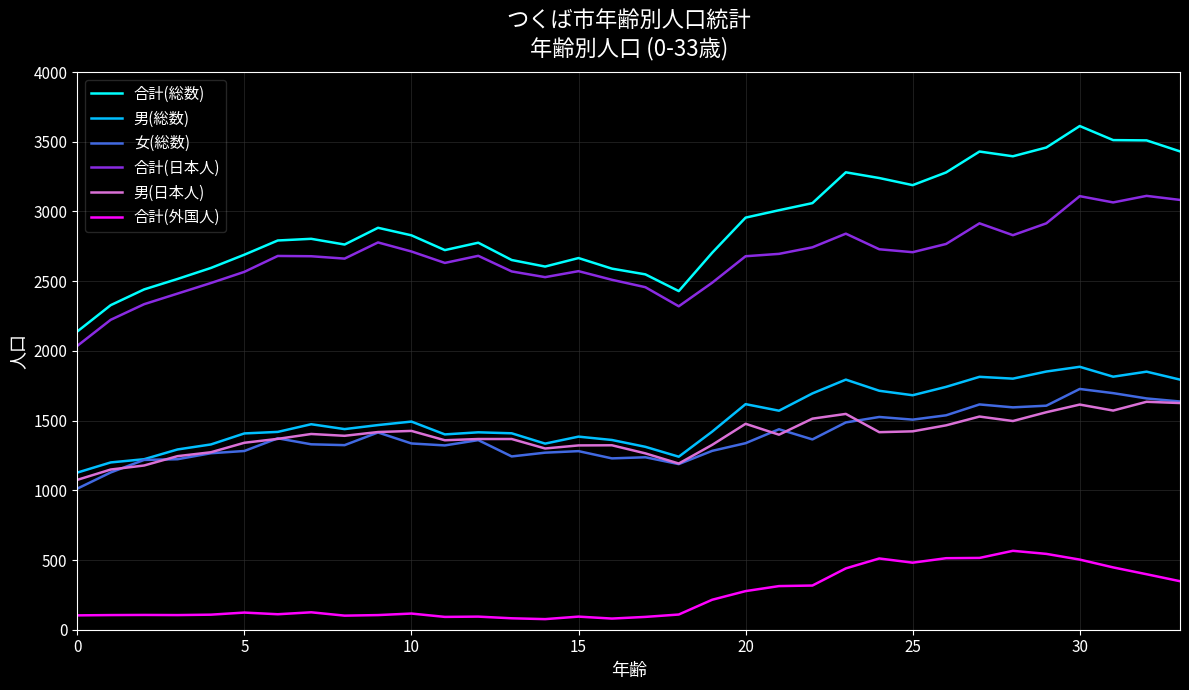

What is the greatest value displayed?

3613